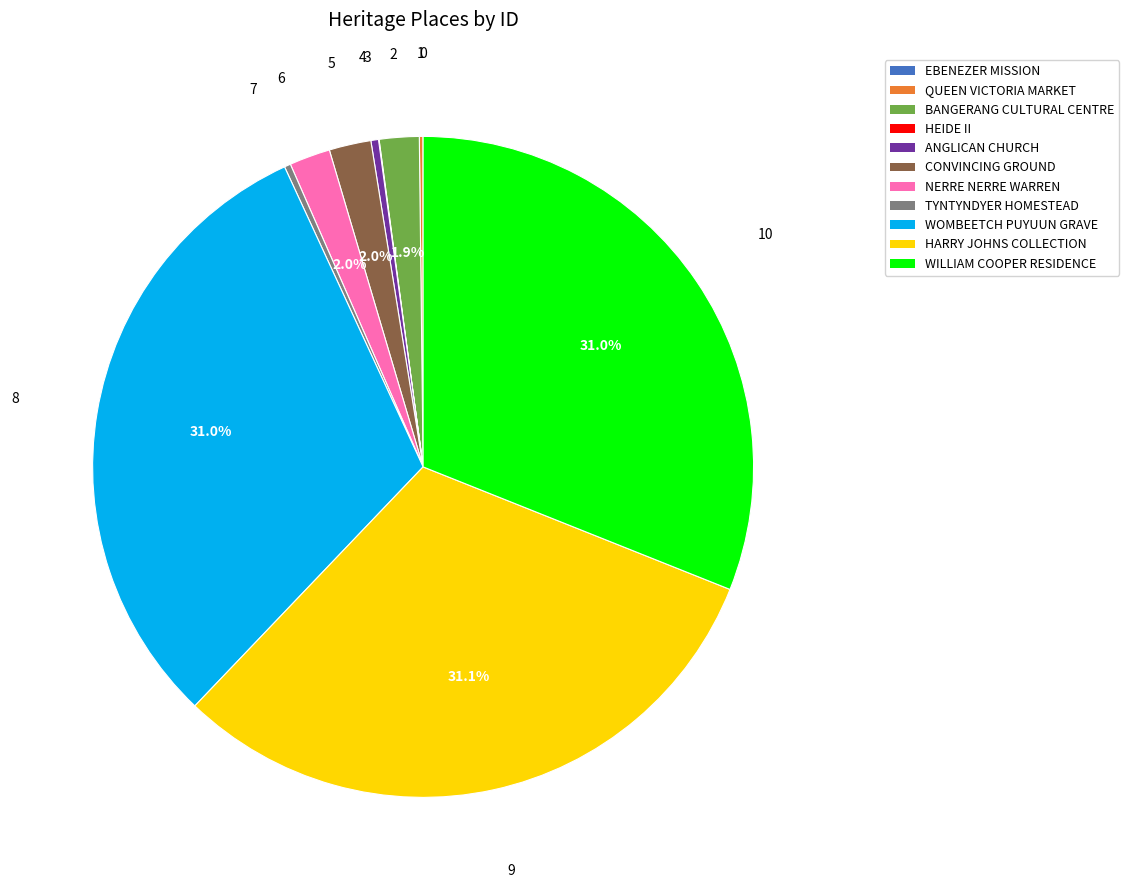

Is there a majority slice in this chart?

No